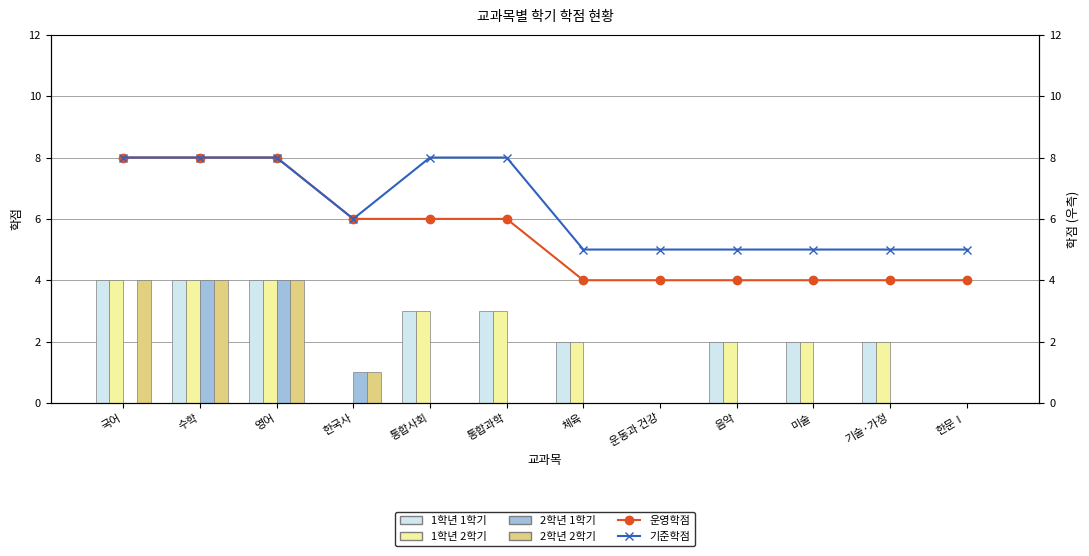

Is the value of 2학년 1학기 at 한국사 greater than the value of 기준학점 at 미술?

No